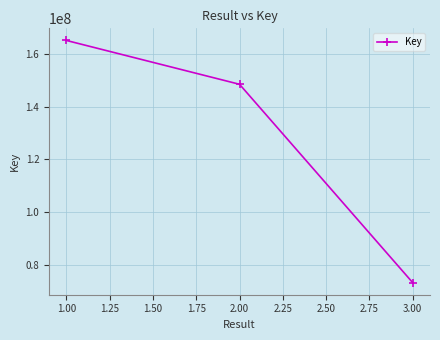

How many data points does each series have?

3